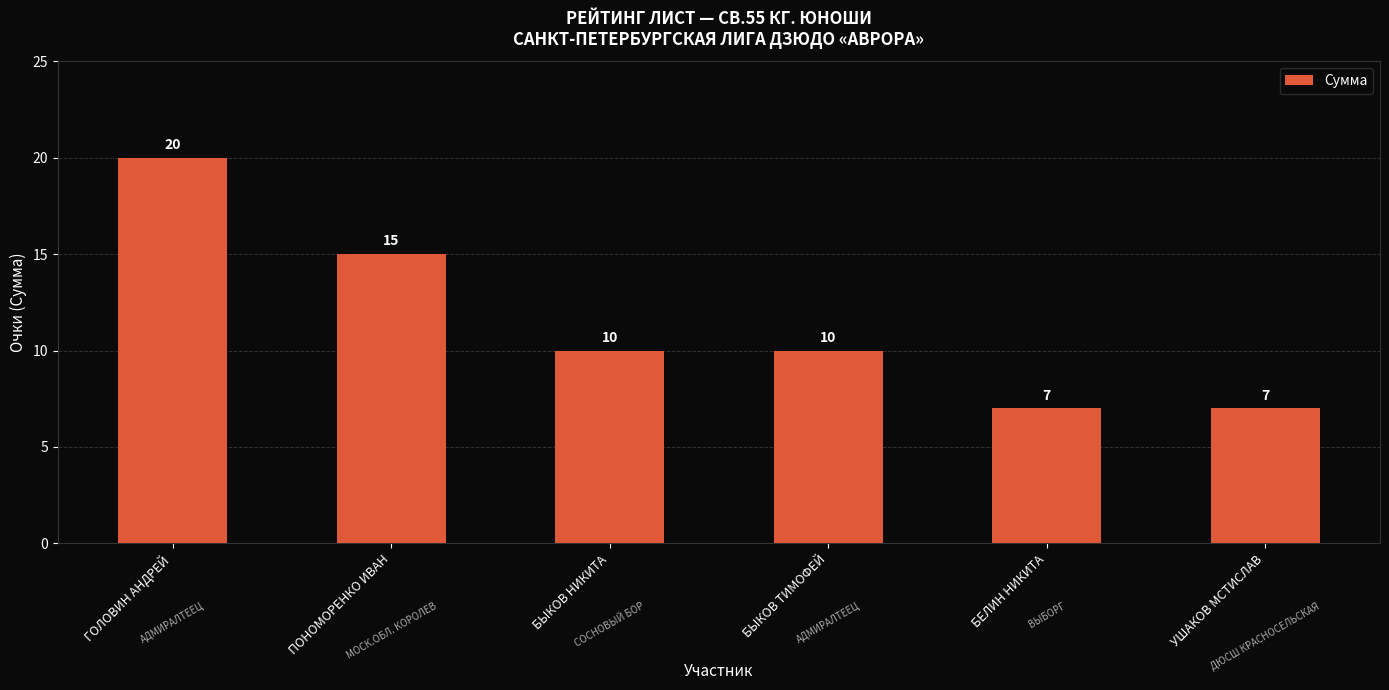

The chart shows a value of 17 at БЫКОВ ТИМОФЕЙ. True or false?

False